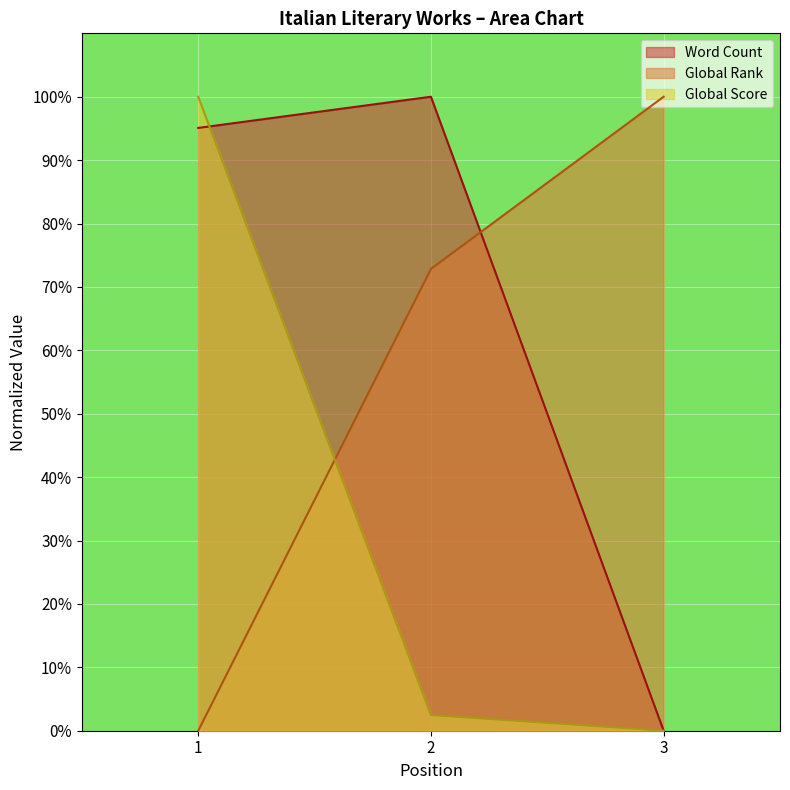

List the labels in order of Global Rank value, smallest first.

1, 2, 3